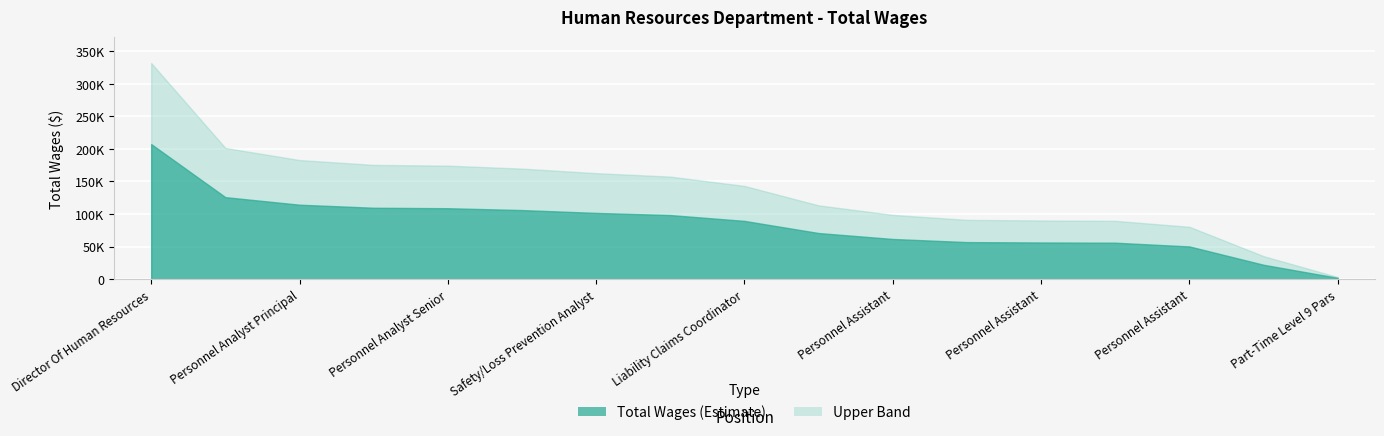

Reading left to right, list all the values displayed in this chart.

Director Of Human Resources=207448	Risk Manager=125939	Personnel Analyst Principal=114337	Personnel Analyst Principal=109659	Personnel Analyst Senior=108941	Personnel Analyst Senior=106094	Safety/Loss Prevention Analyst=101739	Personnel Analyst=98428	Liability Claims Coordinator=89472	Administrative Assistant=70822	Personnel Assistant=61705	Risk Management Specialist=56904	Personnel Assistant=56329	Risk Management Specialist=55980	Personnel Assistant=50232	Part-Time Level 17 Pars=22075	Part-Time Level 9 Pars=1987